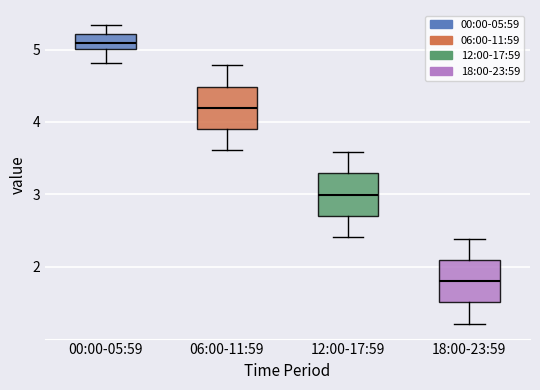

Reading left to right, transcribe this box plot: for each box, give where its median line is, the range the box spans, and where its two whiskers end, as read against the y-axis. The values are not printed on the chart, so give them approximately, as read against the axis.

00:00-05:59: median 5.1, box 5.0 to 5.2, whiskers 4.8 to 5.3
06:00-11:59: median 4.2, box 3.9 to 4.5, whiskers 3.6 to 4.8
12:00-17:59: median 3.0, box 2.7 to 3.3, whiskers 2.4 to 3.6
18:00-23:59: median 1.8, box 1.5 to 2.1, whiskers 1.2 to 2.4